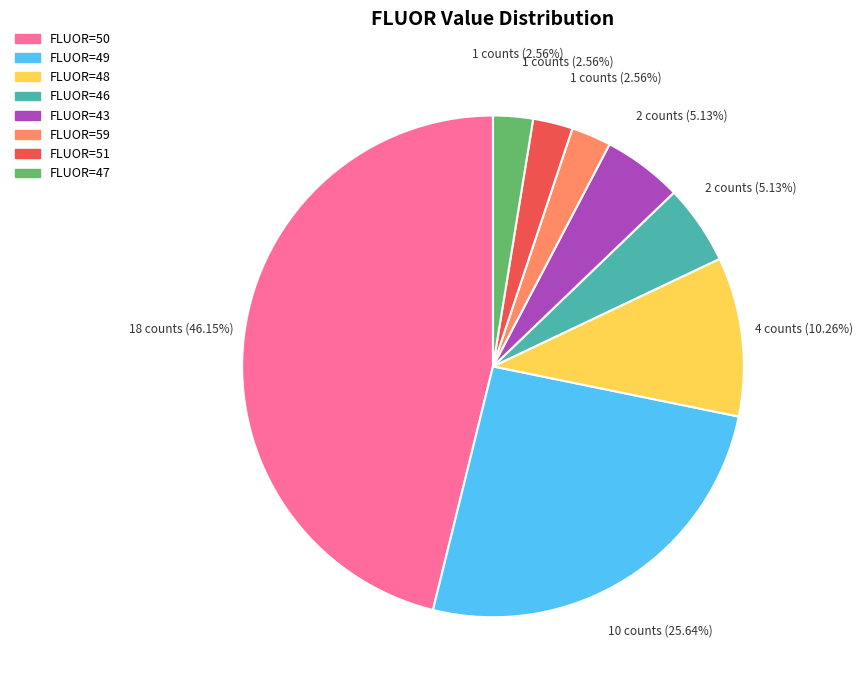

Is there a majority slice in this chart?

No